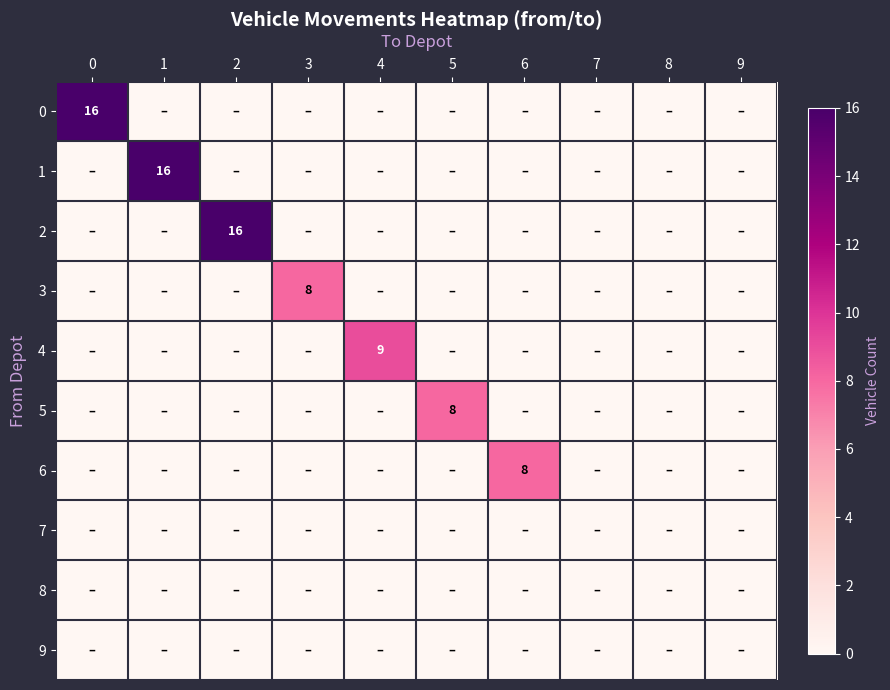

Which series changed the most between 6 and 7?

6